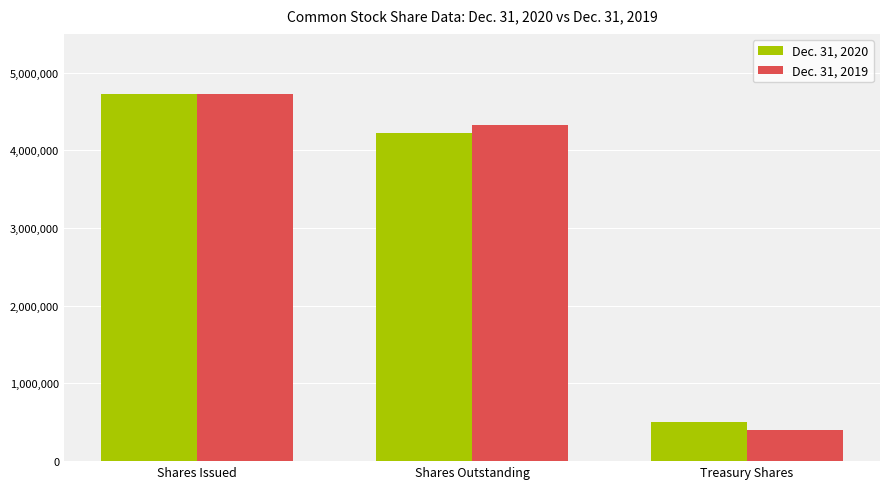

Reading left to right, transcribe all the data shown in this chart.

Dec. 31, 2020: 4728267	4223153	505114
Dec. 31, 2019: 4728267	4323822	404445